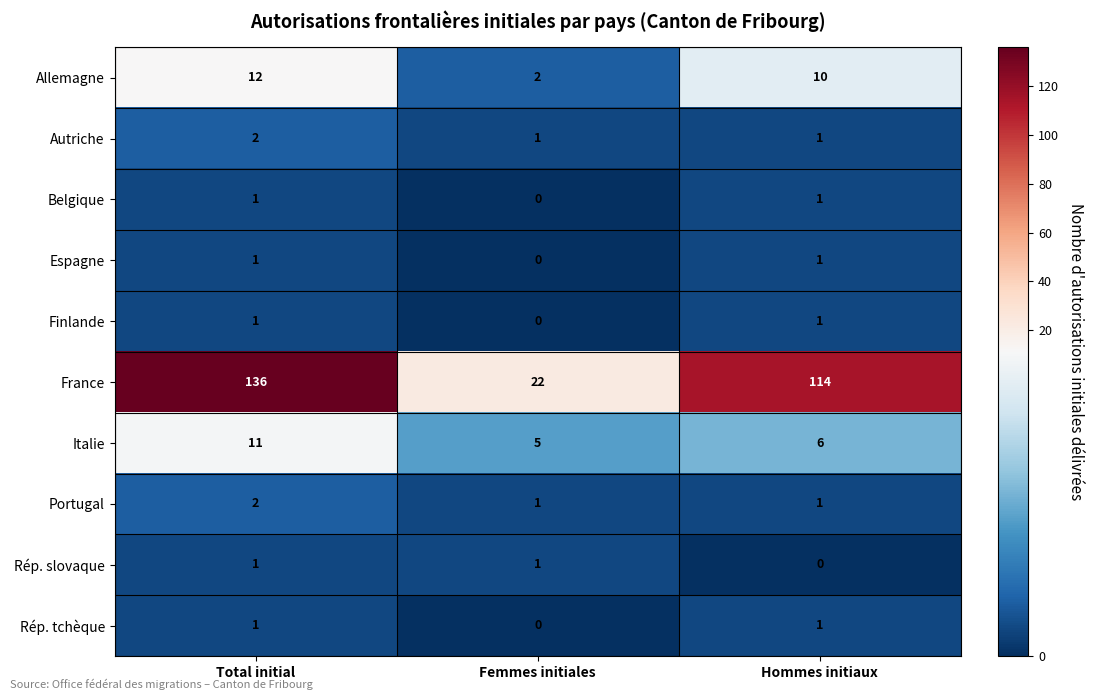

At how many categories does at least one series exceed 112?

2